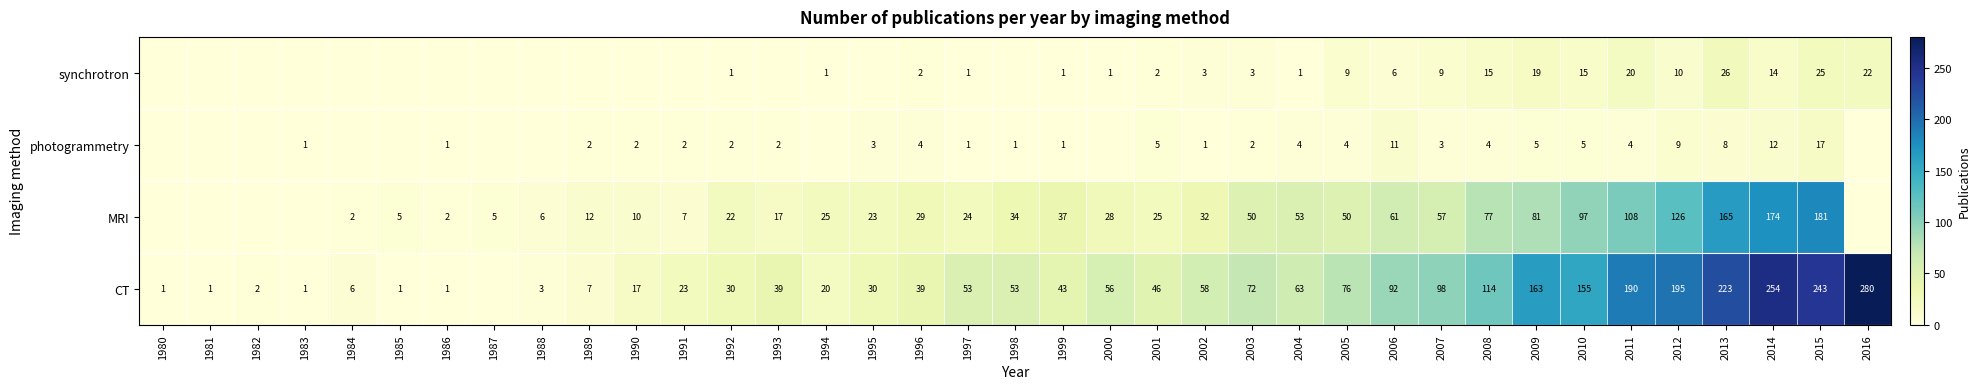

What is the difference between the MRI values at 2004 and 1997?

29